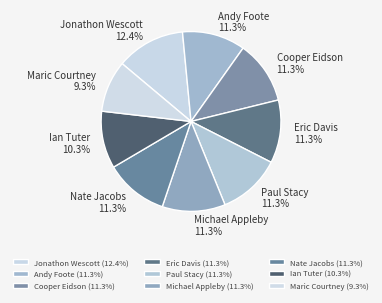

Which category has the smallest portion of the pie?

Maric Courtney